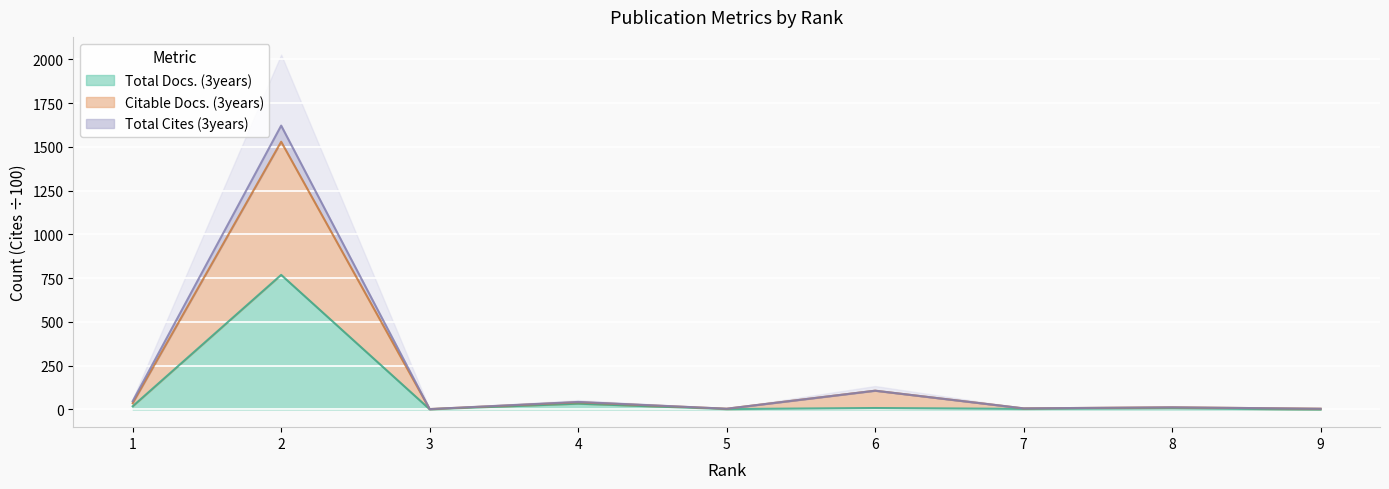

Count the number of categories in the chart.

9